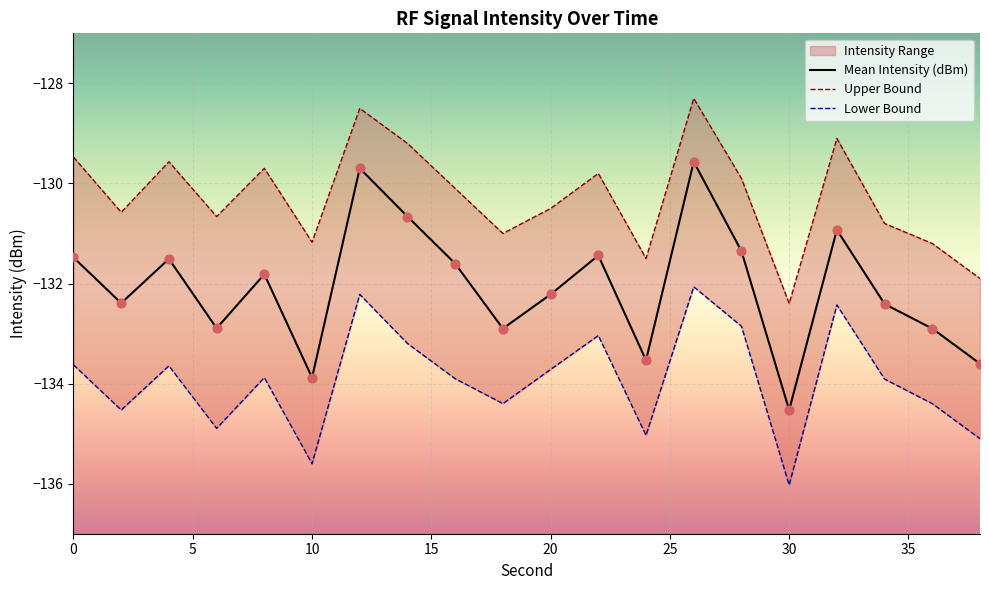

What is the total value across all series at 10?

-400.7